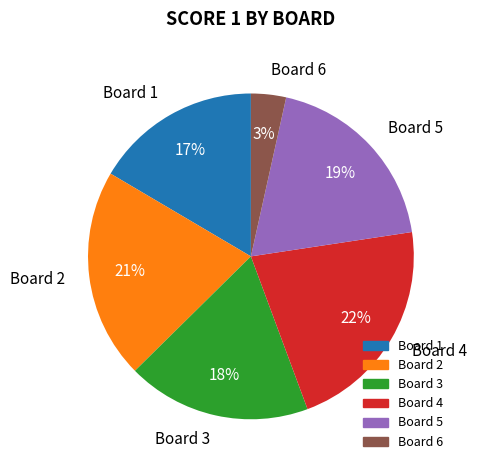

Is there any slice that represents more than half of the pie?

No